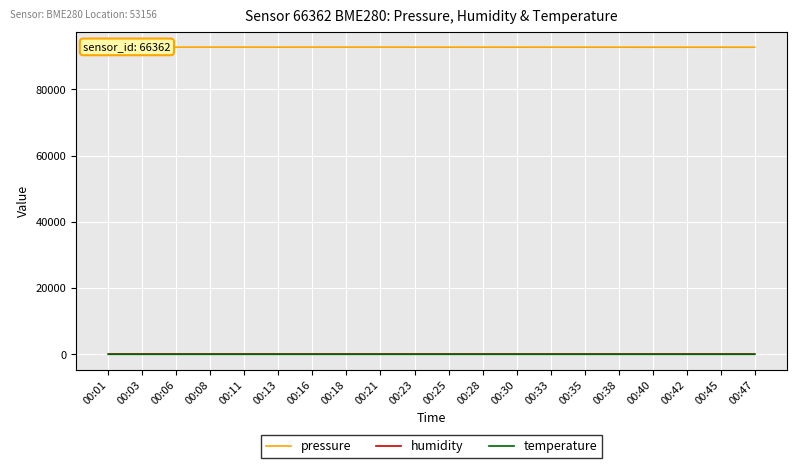

What is the maximum value shown in the chart?

92798.6